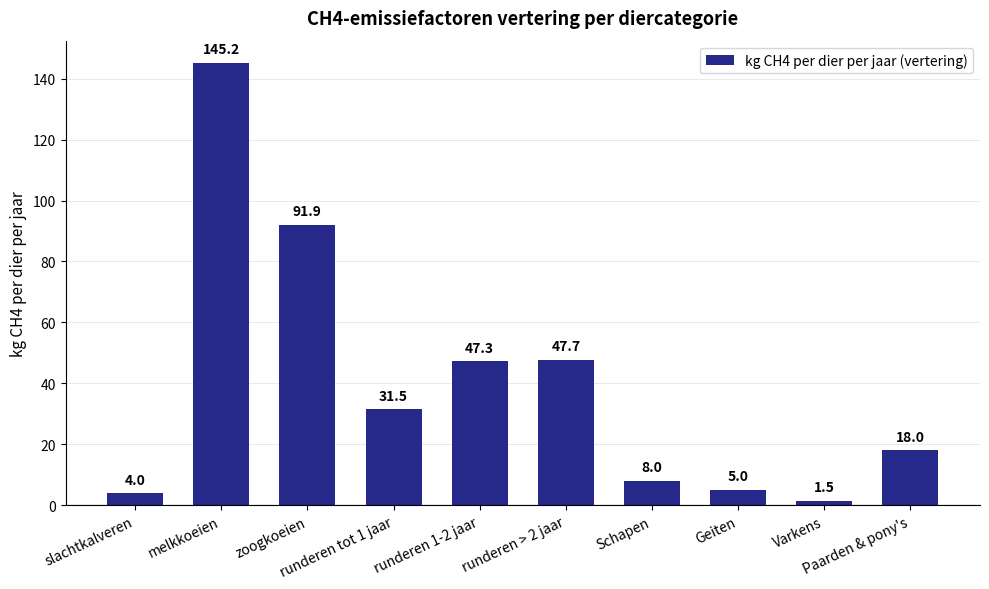

Are the bars grouped side by side (vs. stacked)?

No